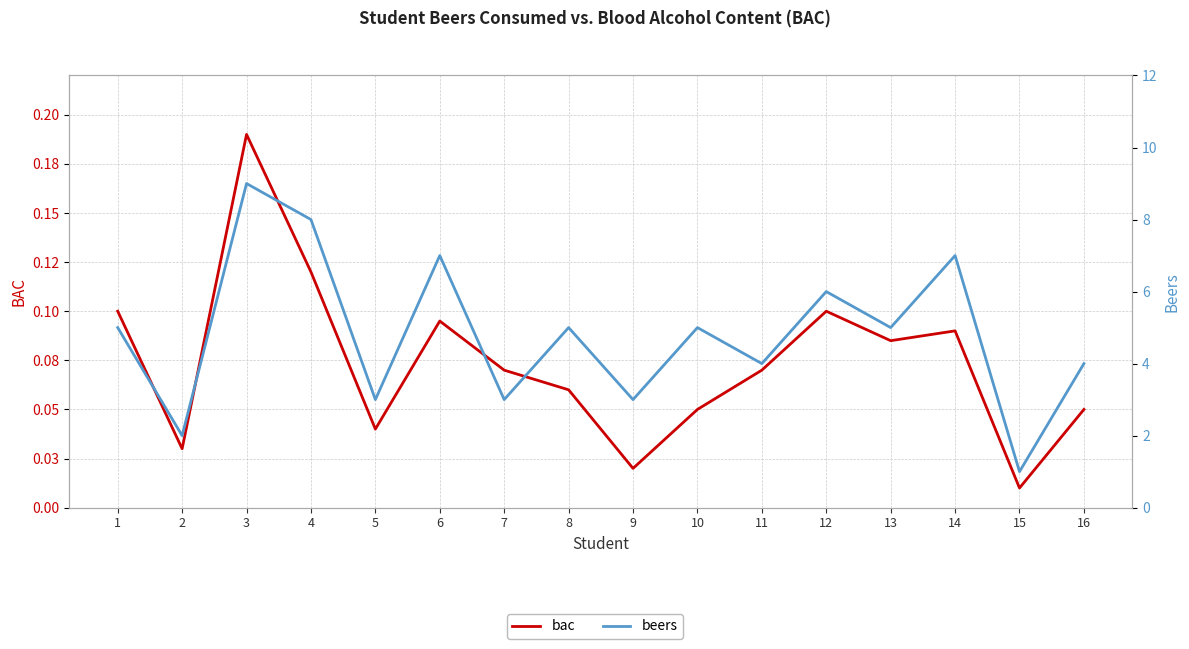

What is the value of the beers point at the 8th from the left?

5.0